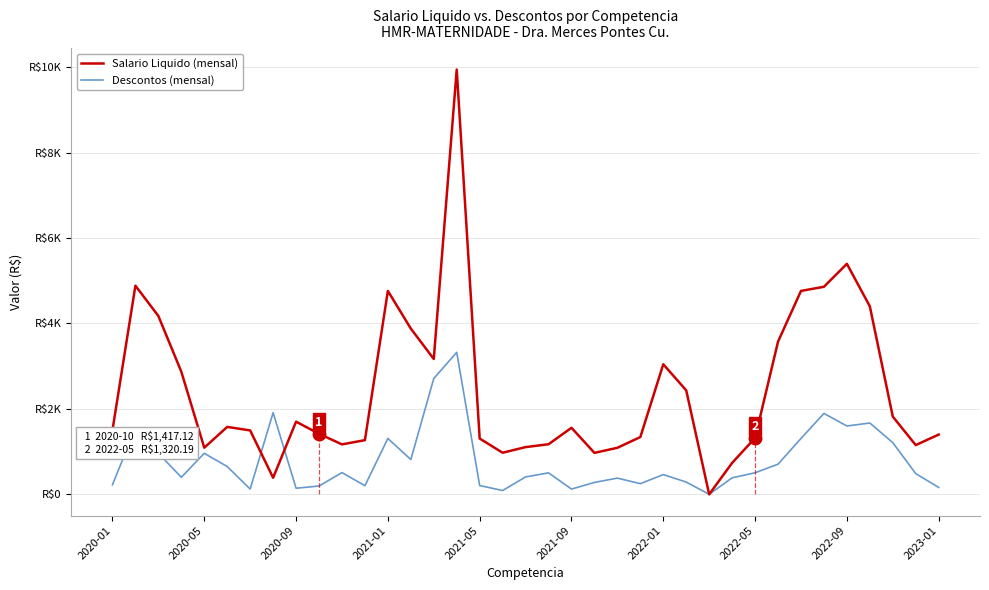

List the series in order of their overall mean, highest first.

Salario Liquido (mensal), Descontos (mensal)